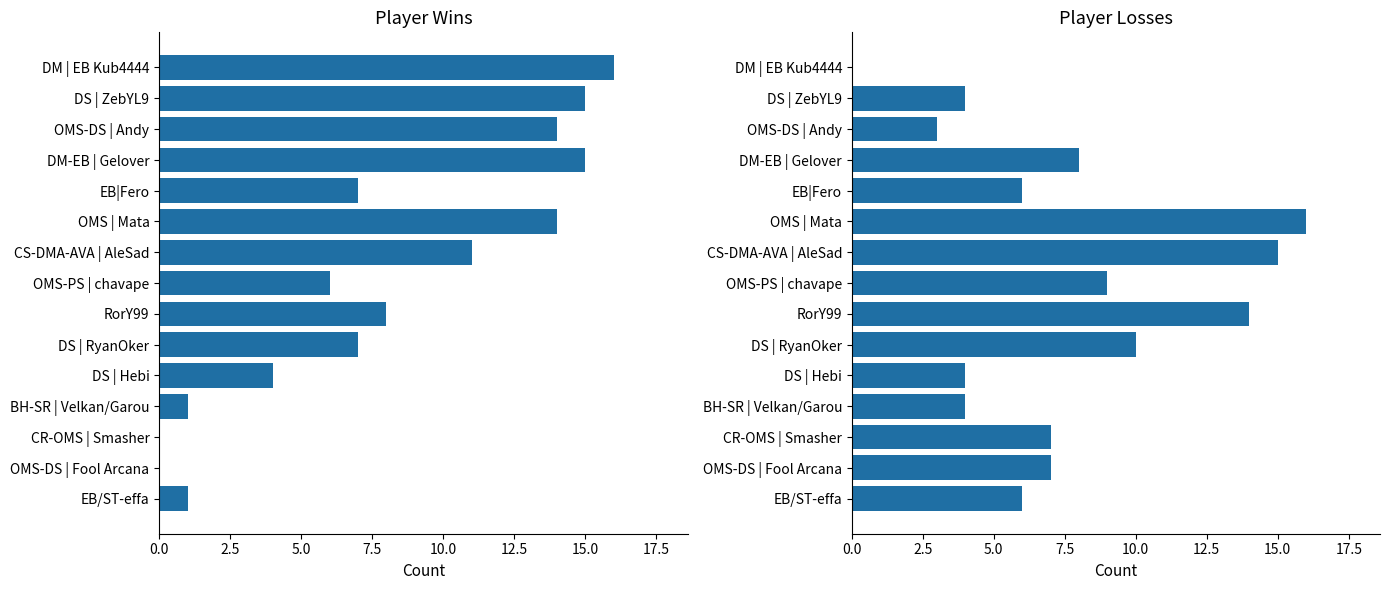

At how many categories does at least one series exceed 15?

2